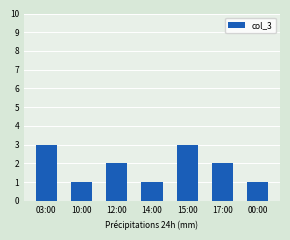

The chart shows a value of 2 at 12:00. True or false?

True